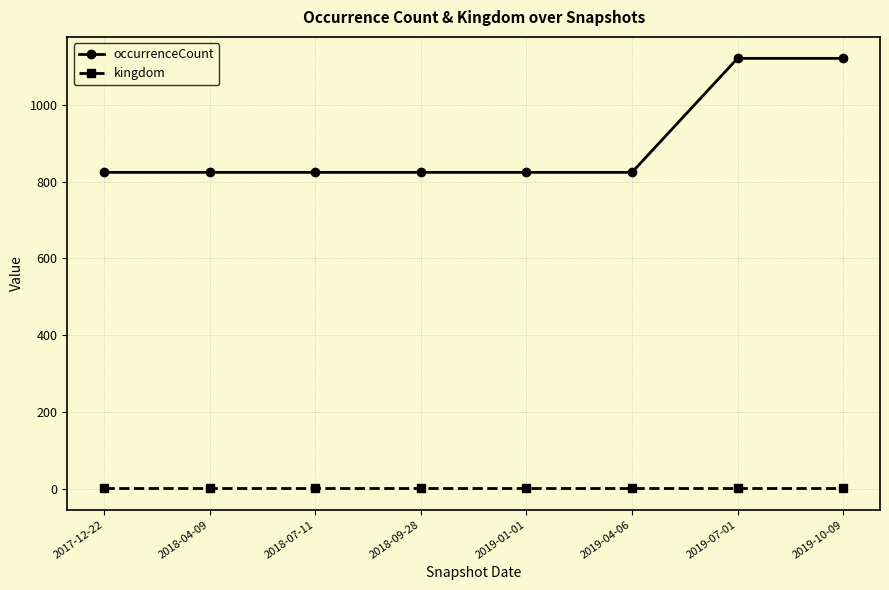

True or false: kingdom and occurrenceCount intersect in this chart.

False